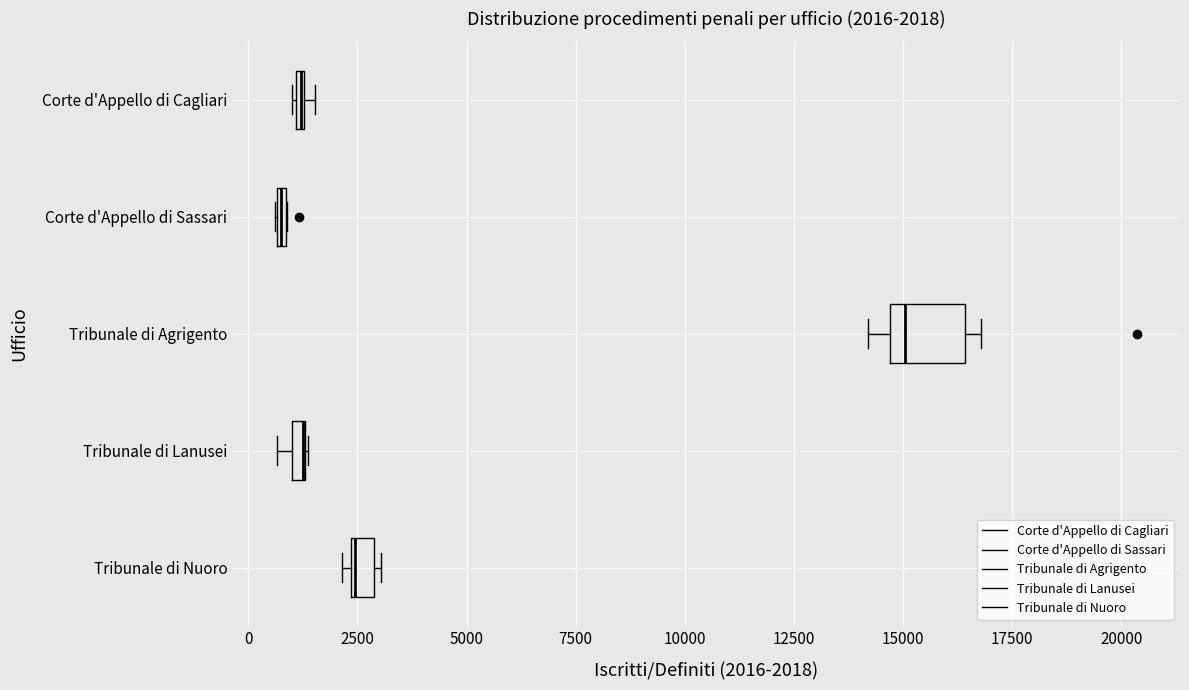

Which box is the widest, from its left edge to its right edge?

Tribunale di Agrigento